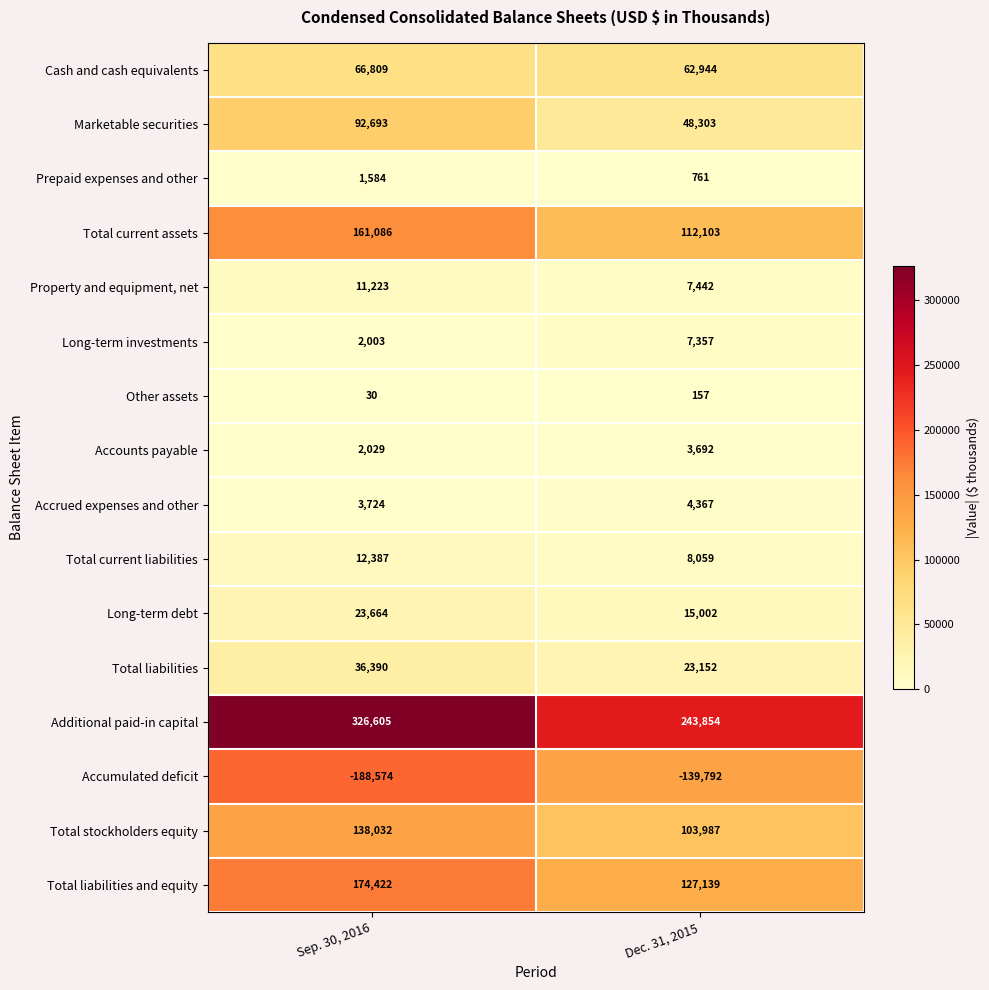

Rank the categories by Total current liabilities value from highest to lowest.

Sep. 30, 2016, Dec. 31, 2015